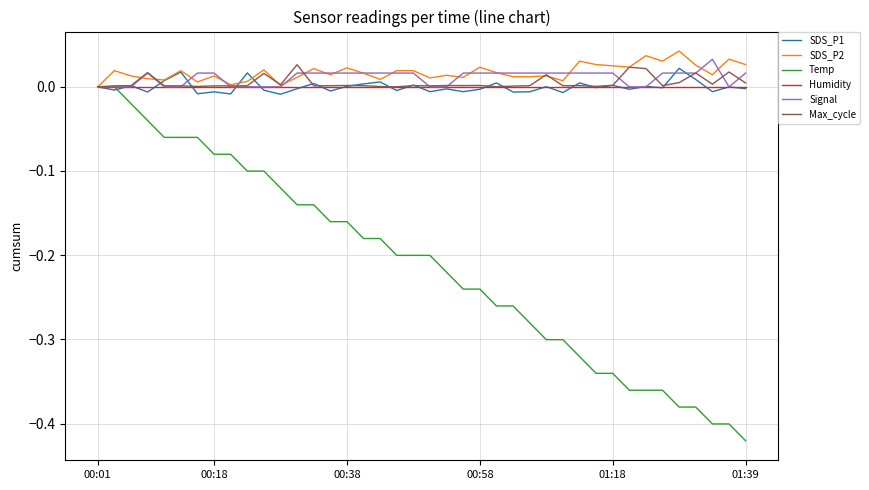

Which series has the largest range (max minus min)?

Temp